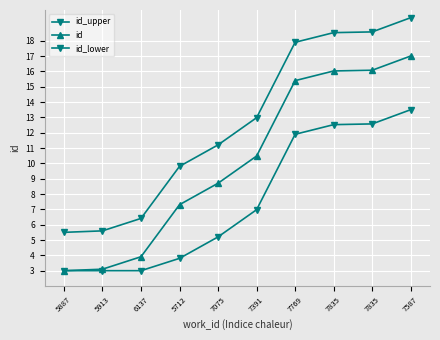

What is the lowest value of the id_upper series?

5.5